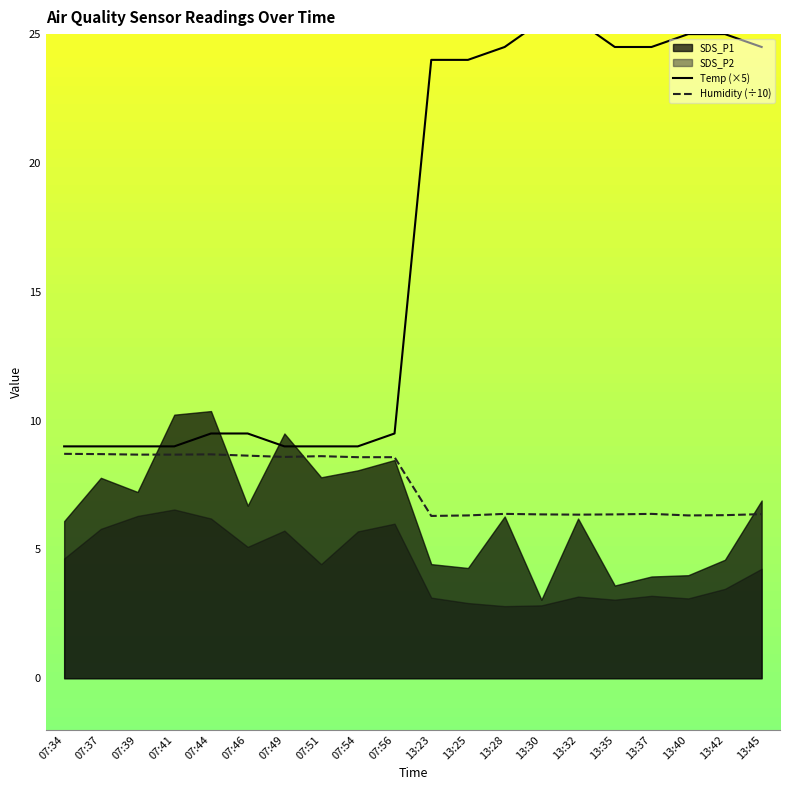

How many interior local valleys does the Humidity (÷10) series have?

4